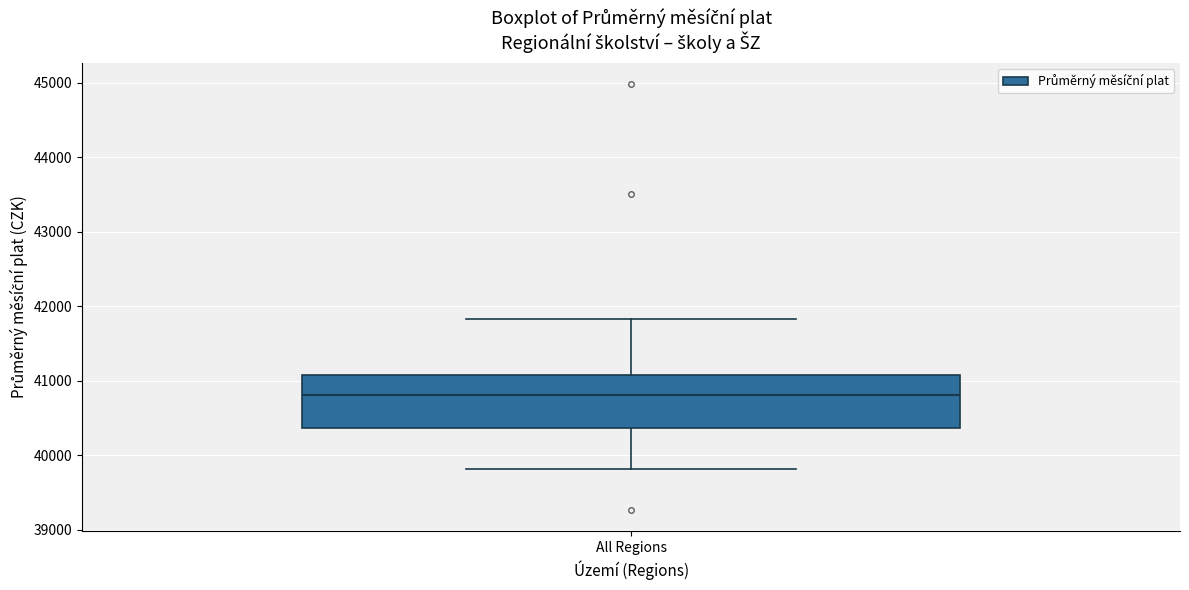

Read this box plot against the y-axis: the position of the median line, the range covered by the box, and the ends of both whiskers. The values are not printed on the chart, so give them approximately, as read against the axis.

median 40800, box 40400 to 41100, whiskers 39800 to 41800